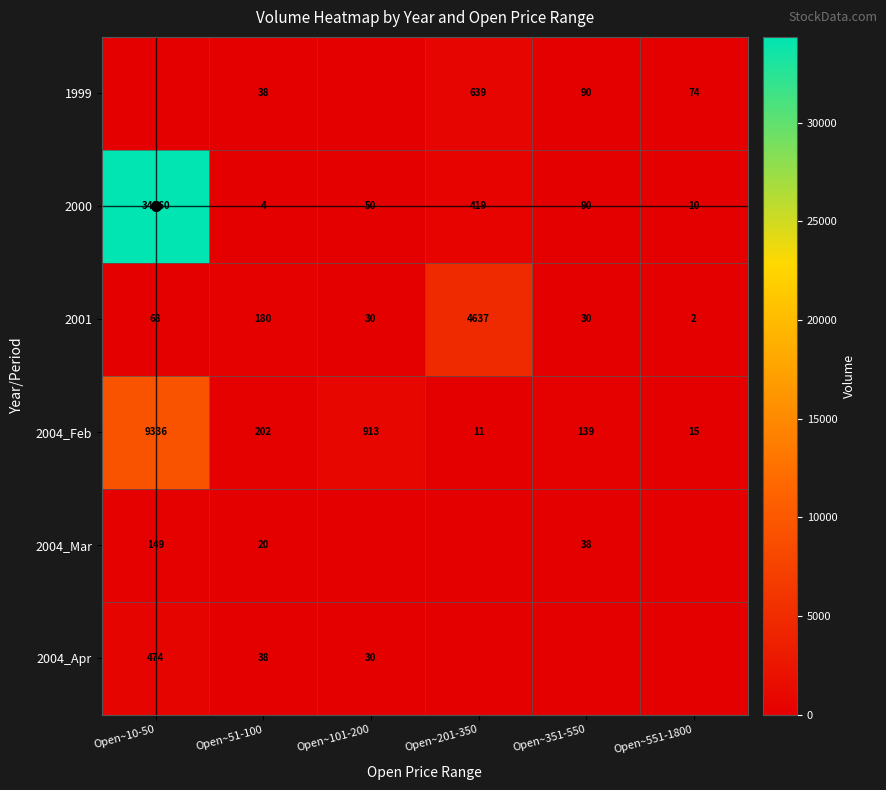

What is the average value of the 2000 series?

5822